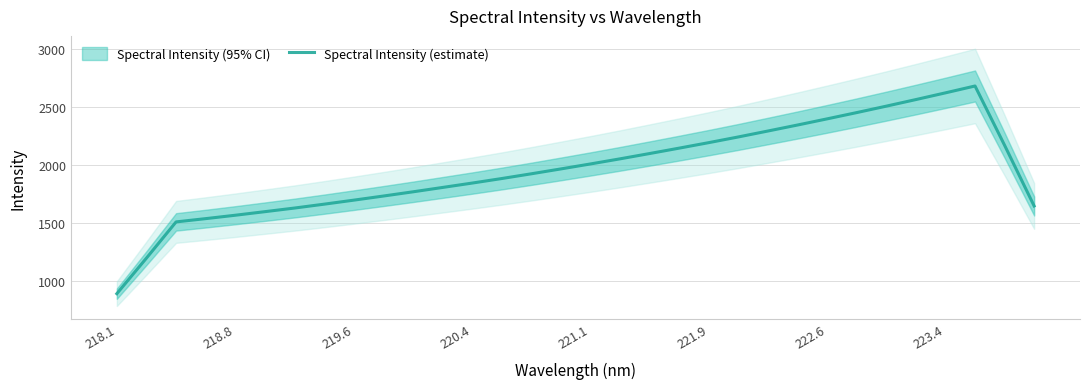

How many points are higher than both their immediate neighbors (excluding endpoints)?

1